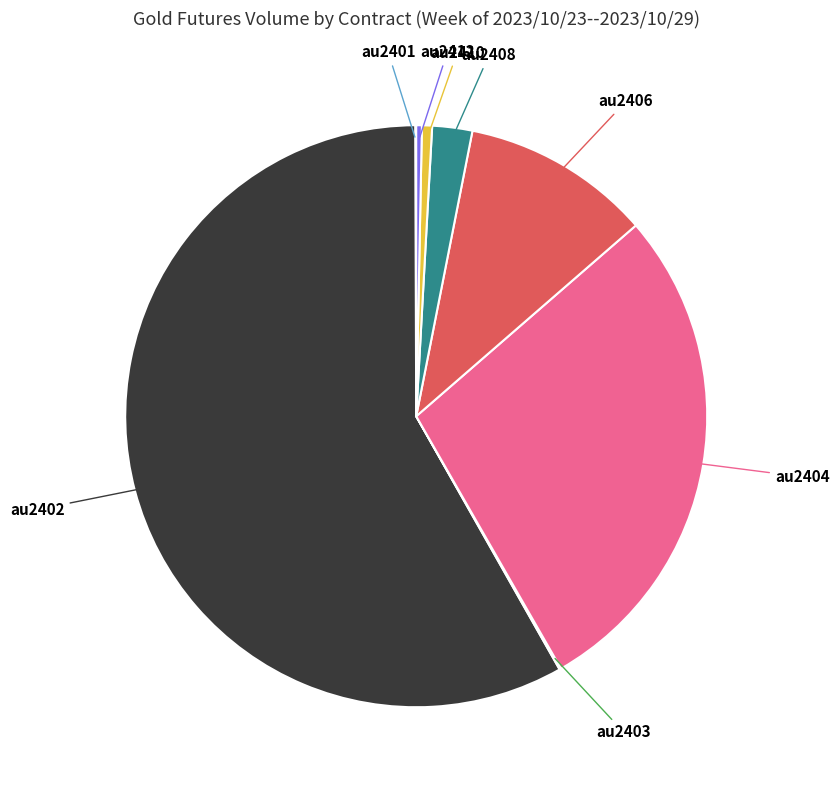

Is there a majority slice in this chart?

Yes